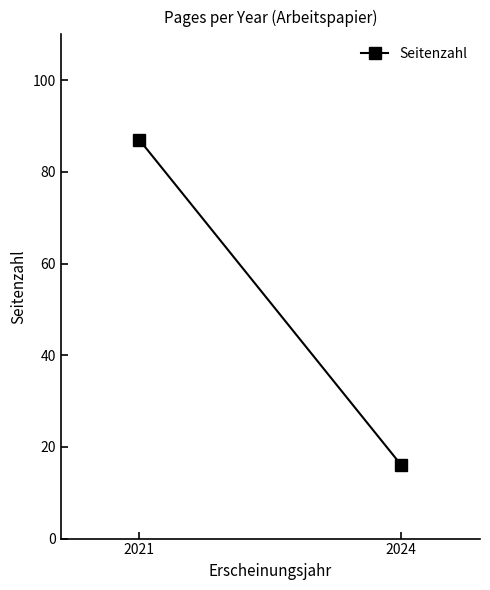

What is the average value?

52